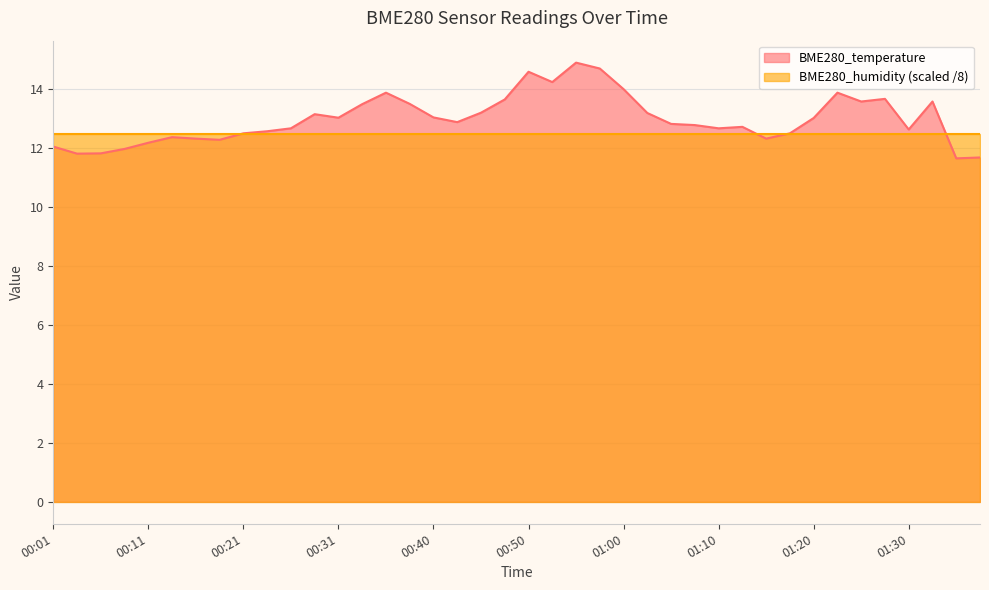

List the labels in order of value, largest first.

00:55, 00:57, 00:50, 00:53, 01:00, 00:36, 01:22, 01:27, 00:48, 01:25, 01:32, 00:38, 00:33, 00:45, 01:03, 00:28, 00:40, 00:31, 01:20, 00:43, 01:05, 01:08, 01:12, 00:26, 01:10, 01:30, 00:23, 00:21, 01:17, 00:14, 00:16, 01:15, 00:18, 00:11, 00:01, 00:08, 00:06, 00:03, 01:37, 01:35